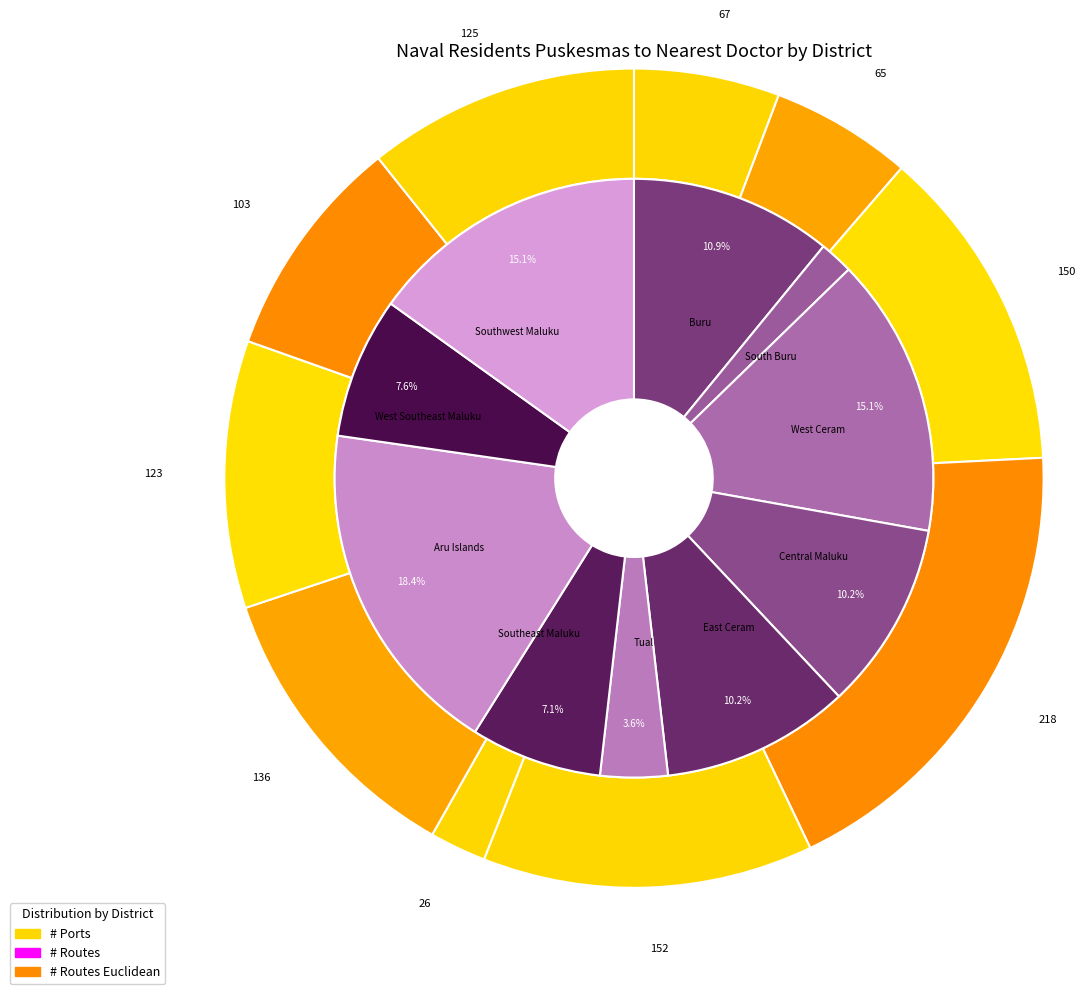

To the nearest percent, what is the difference between the 5 and routes_euclidean slice percentages?

10%